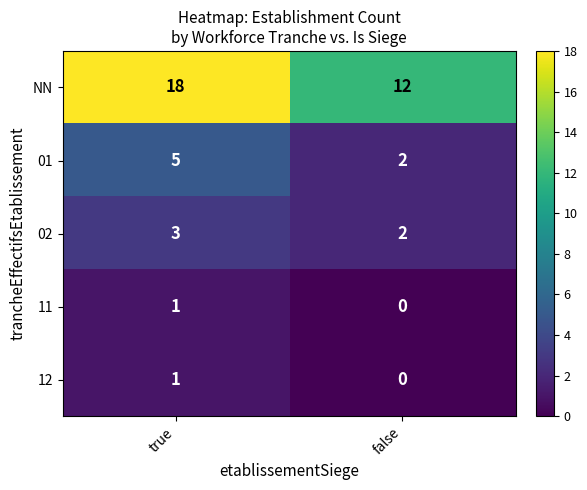

Rank the categories by 01 value from lowest to highest.

false, true